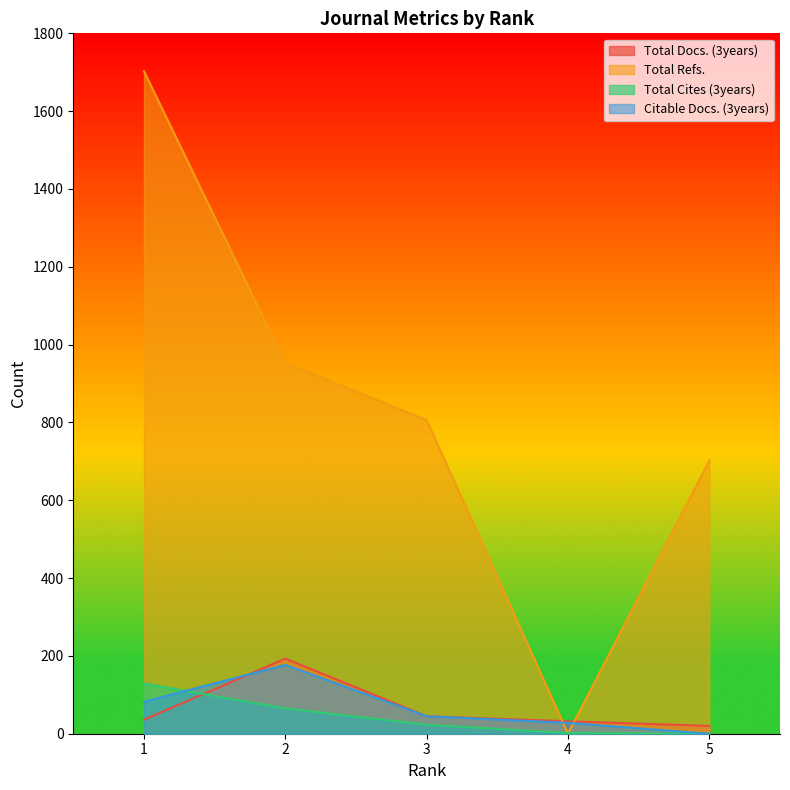

What is the difference between the Total Docs. (3years) values at 4 and 2?

161